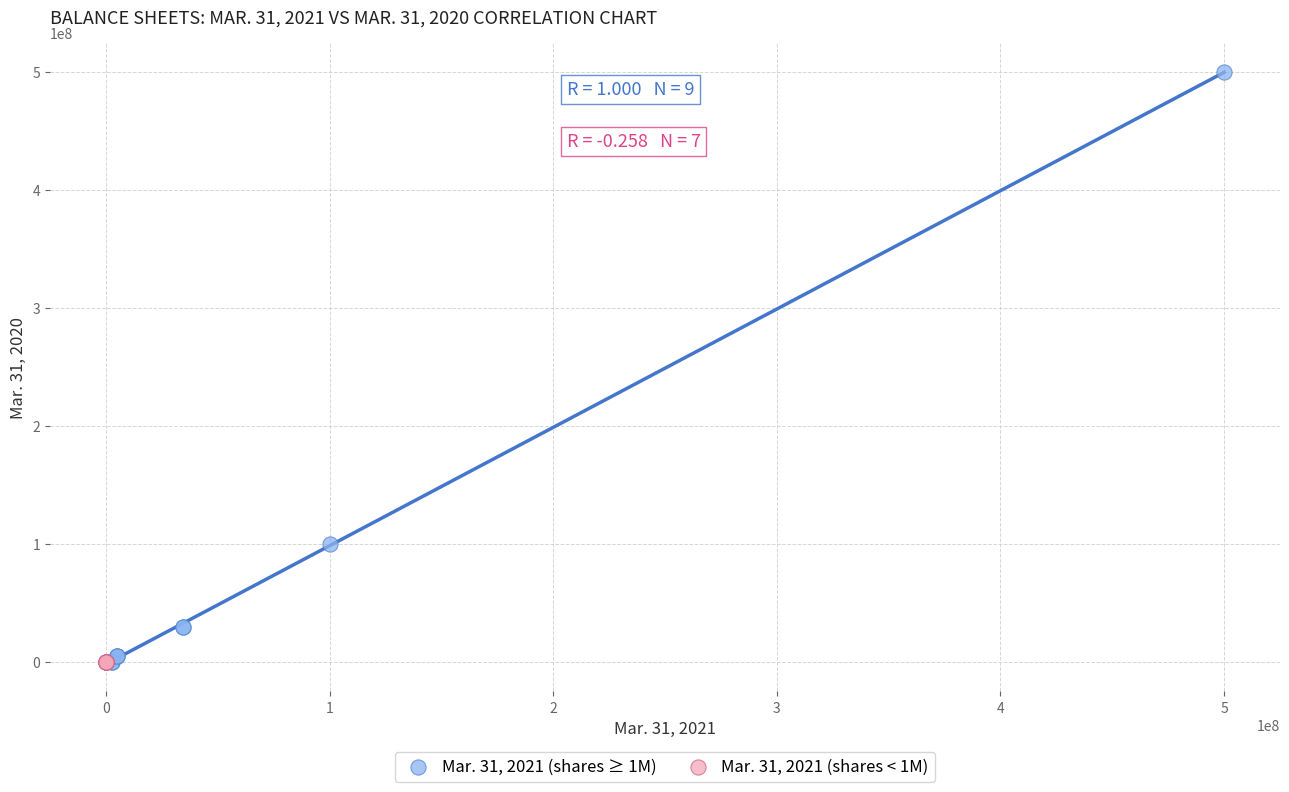

Which series has the widest spread of Y values?

Mar. 31, 2021 (shares ≥ 1M)